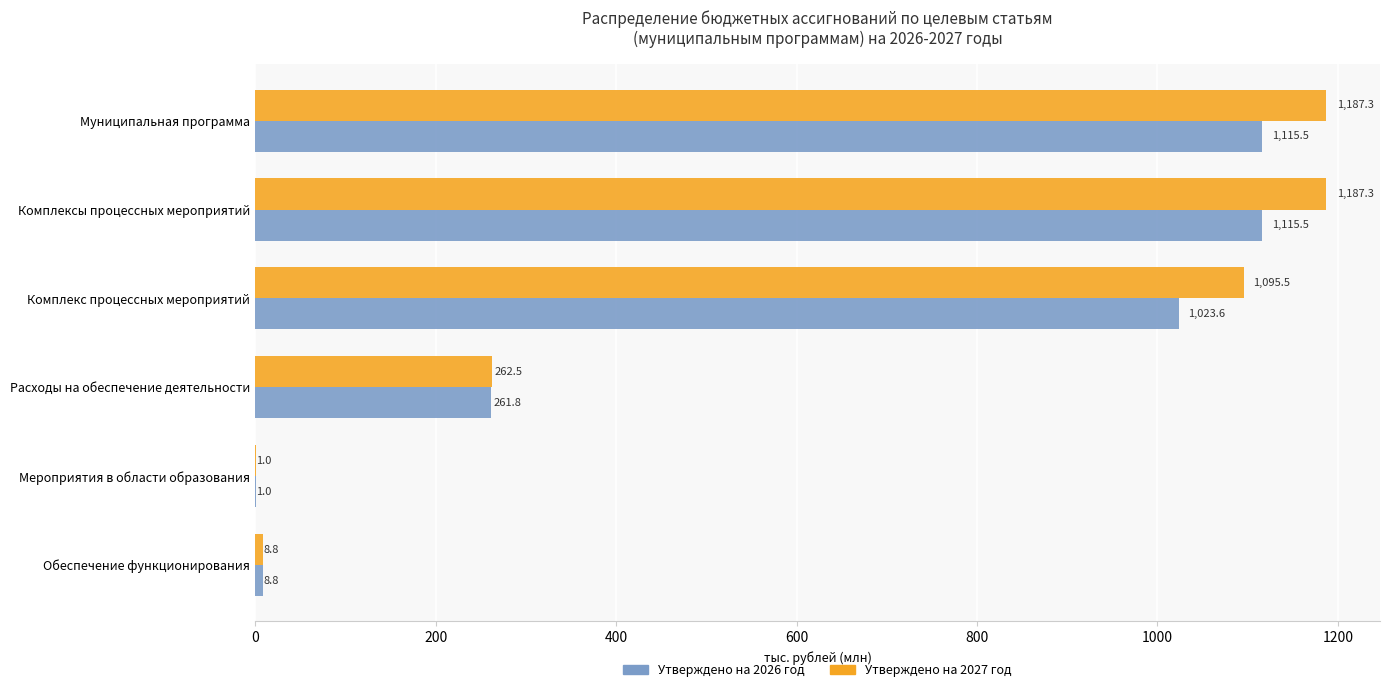

What is the maximum value for Утверждено на 2026 год?

1115.5